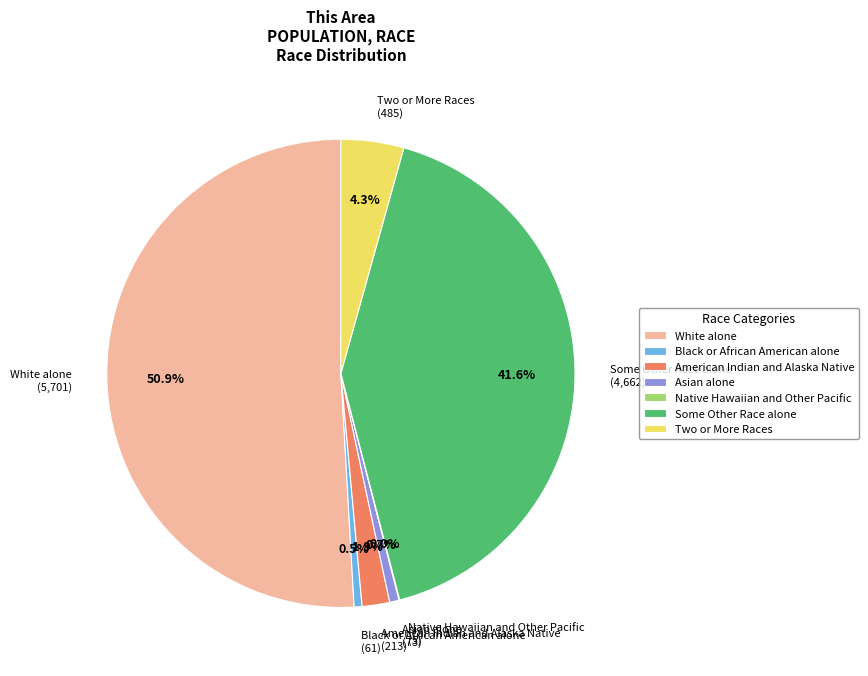

What percentage is the Asian alone slice, to the nearest percent?

1%